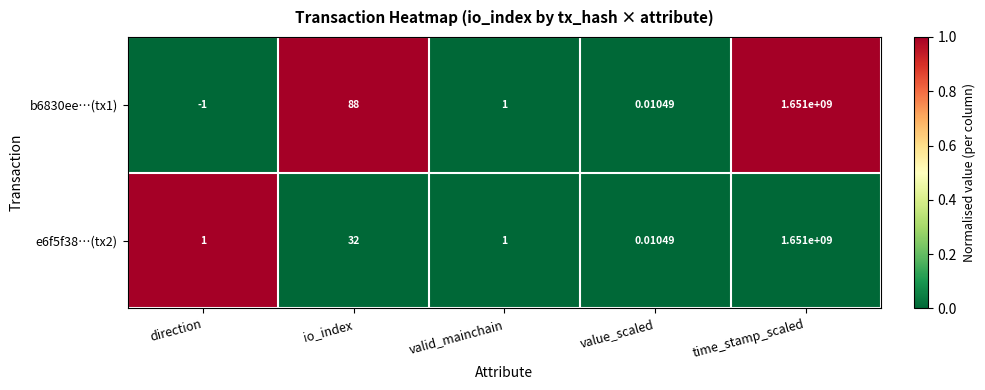

Which series has the widest spread of values?

b6830ee…(tx1)